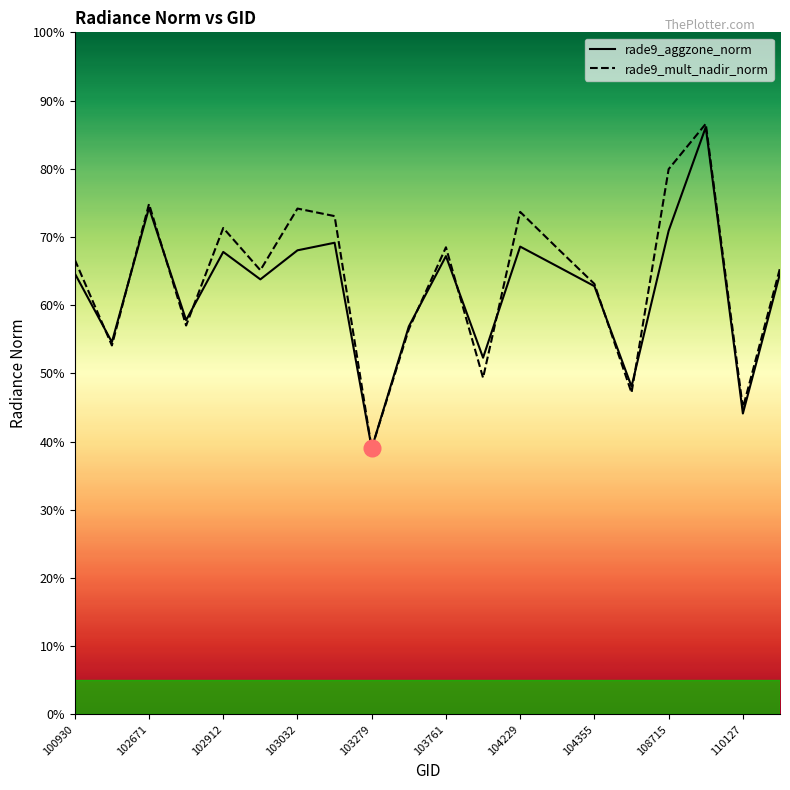

Which series has the largest total across all categories?

rade9_mult_nadir_norm